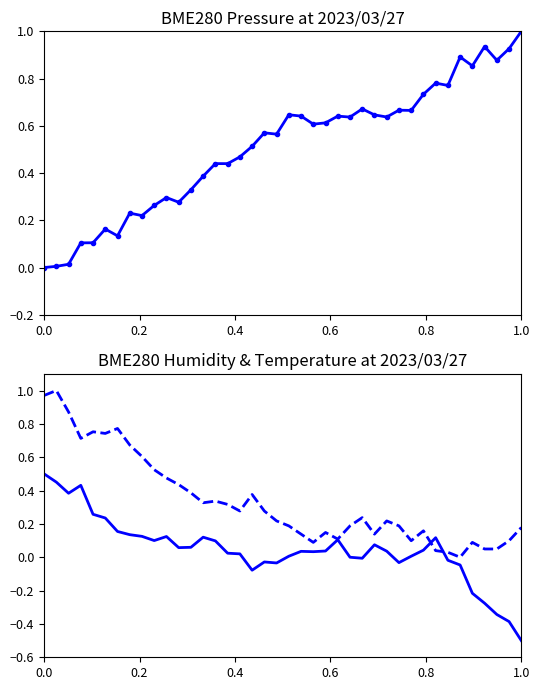

What is the value of the BME280_pressure point at the 8th from the left?

0.2